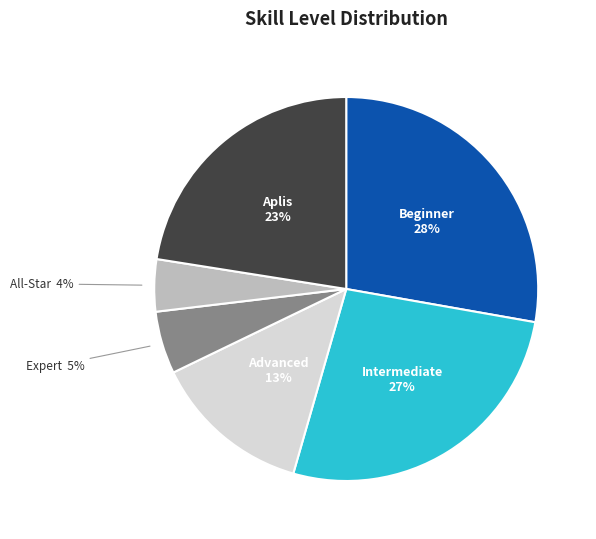

Is there any slice that represents more than half of the pie?

No